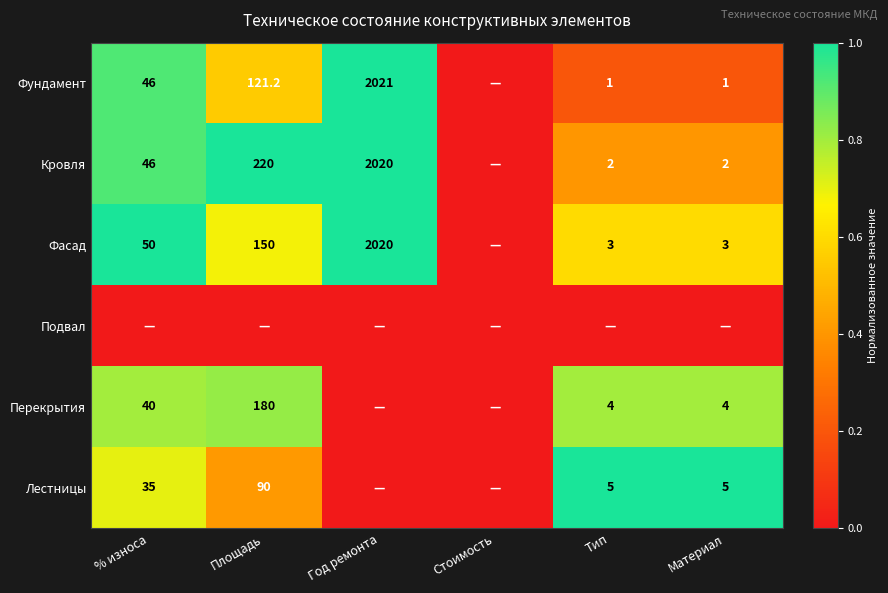

The value of Фундамент at Год ремонта is 2698.5. True or false?

False